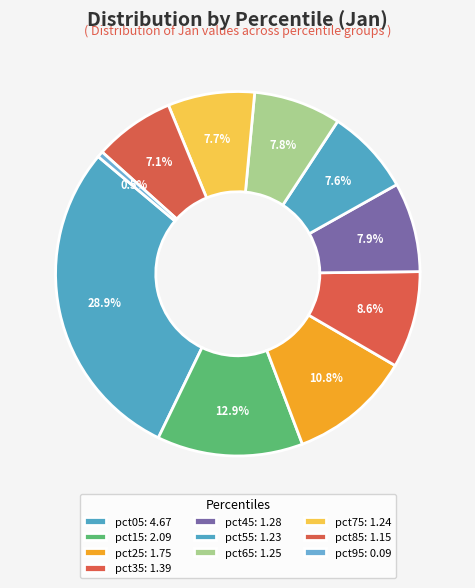

Does pct15 account for over 50% of the chart?

No